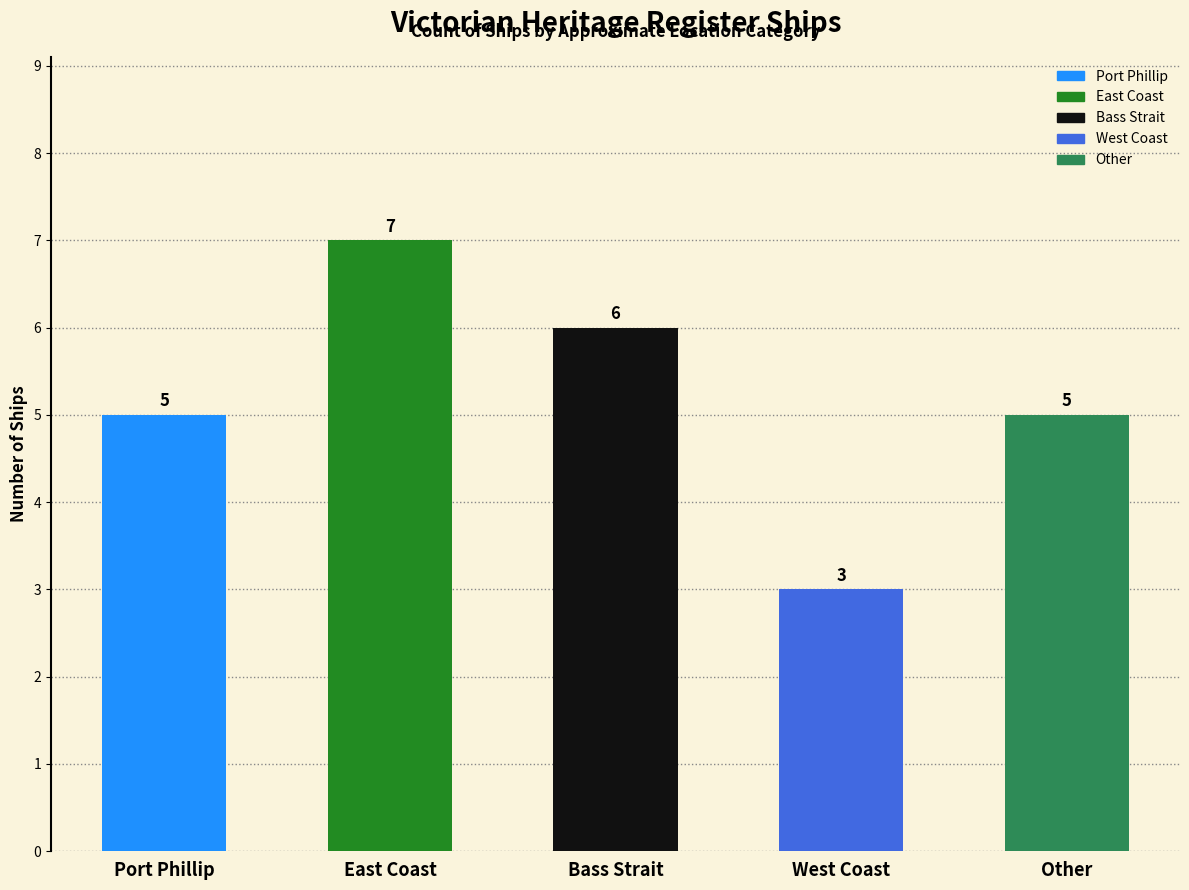

What position from the right is East Coast?

4